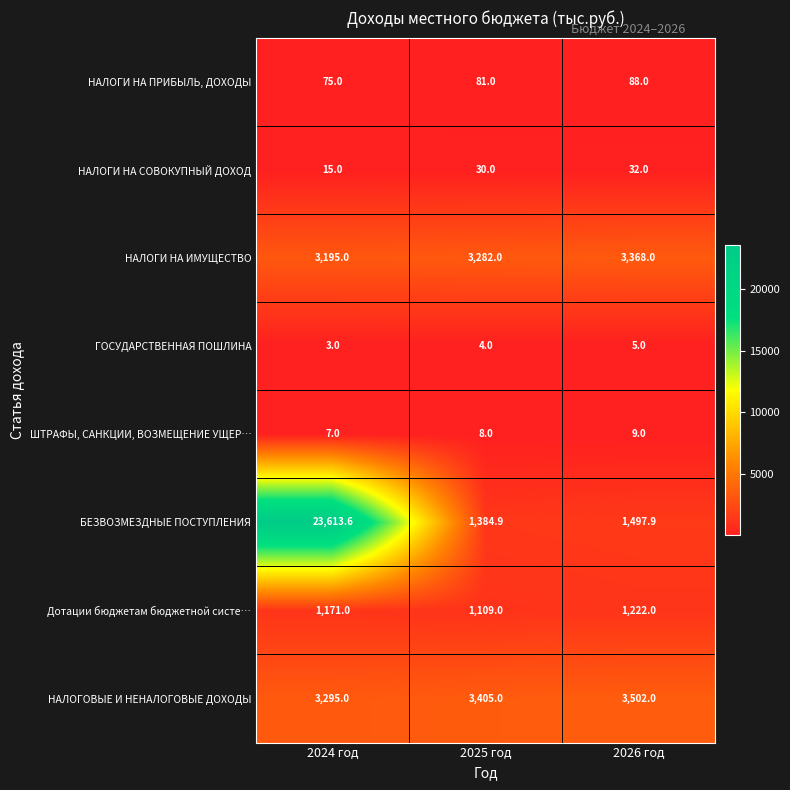

Count the number of data series in this chart.

8